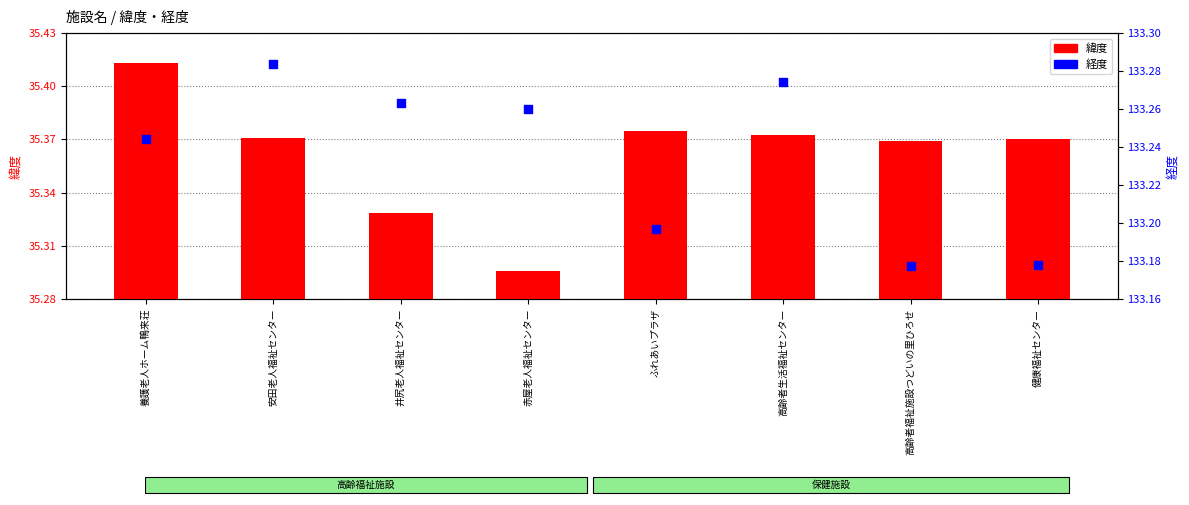

What is the total value across all series at ふれあいプラザ?

168.6